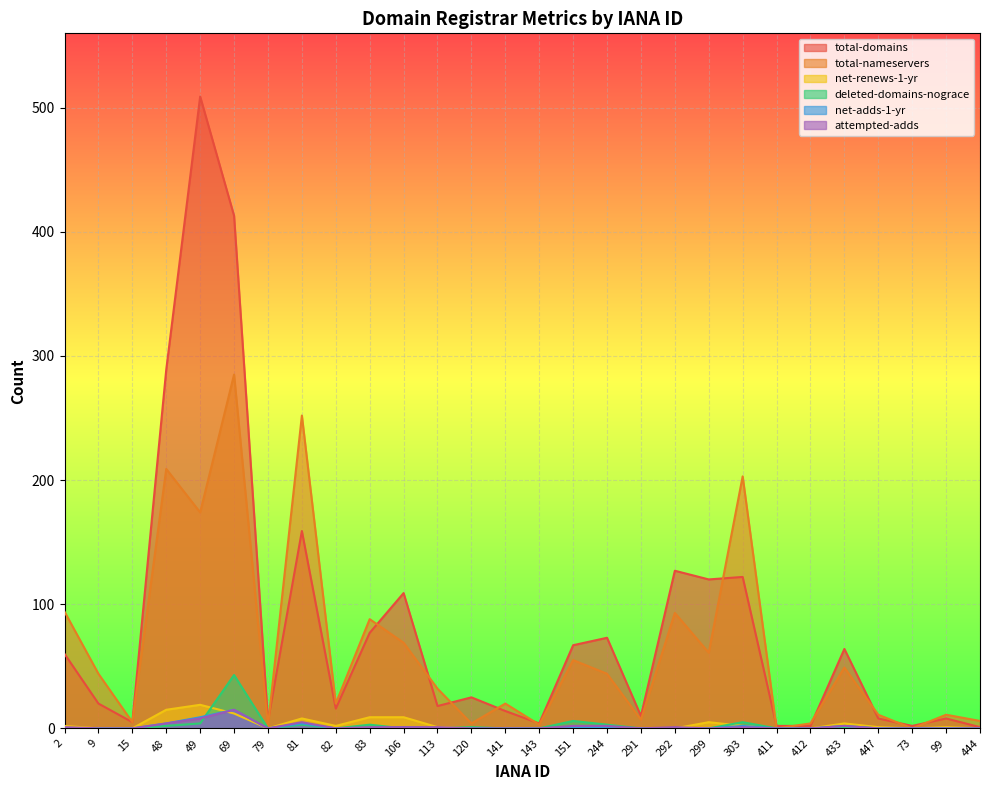

What is the difference between the net-adds-1-yr values at 48 and 9?

4